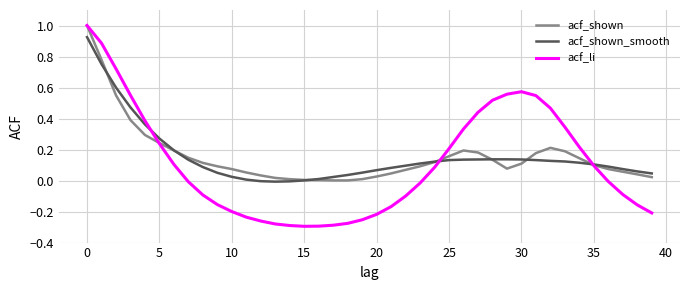

Which series has the largest range (max minus min)?

acf_li